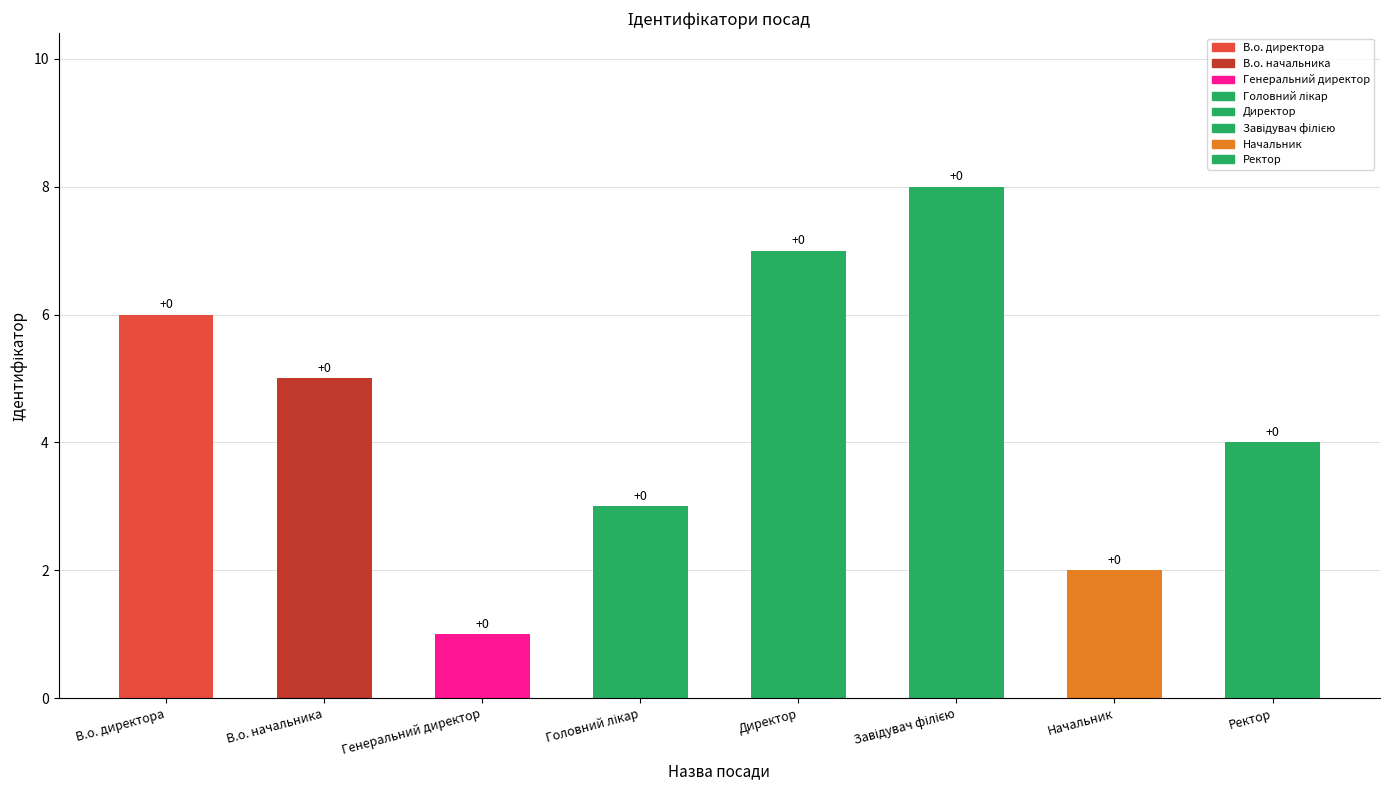

What is the maximum value shown in the chart?

8